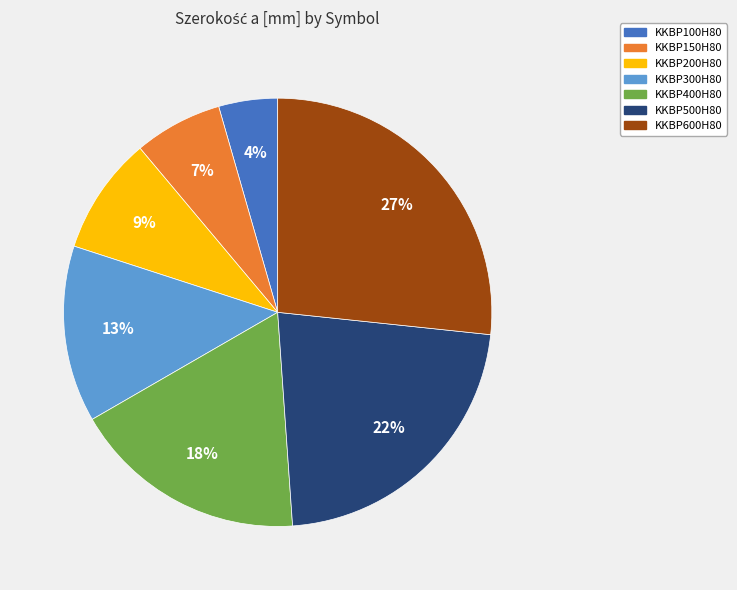

To the nearest percent, what is the average slice percentage?

14%